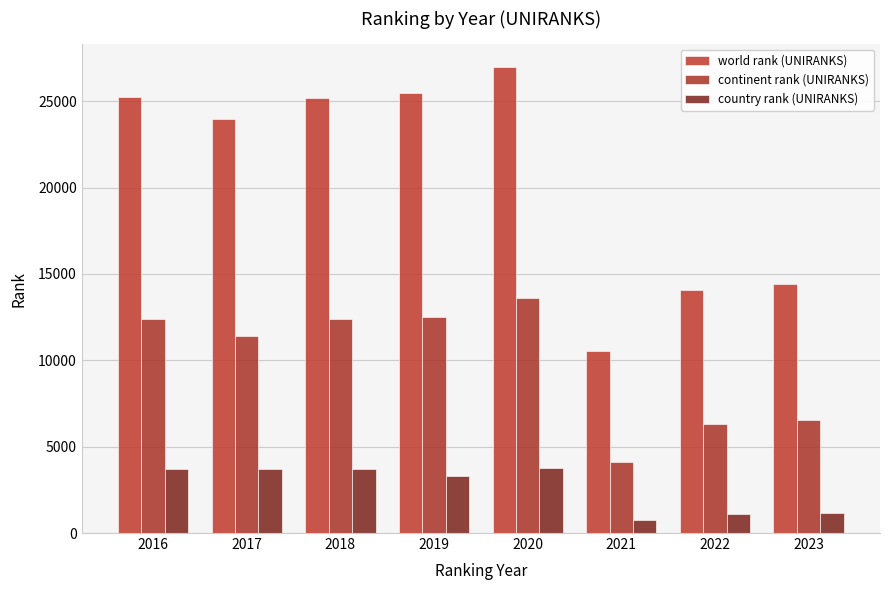

What is the highest value of the world rank (UNIRANKS) series?

26959